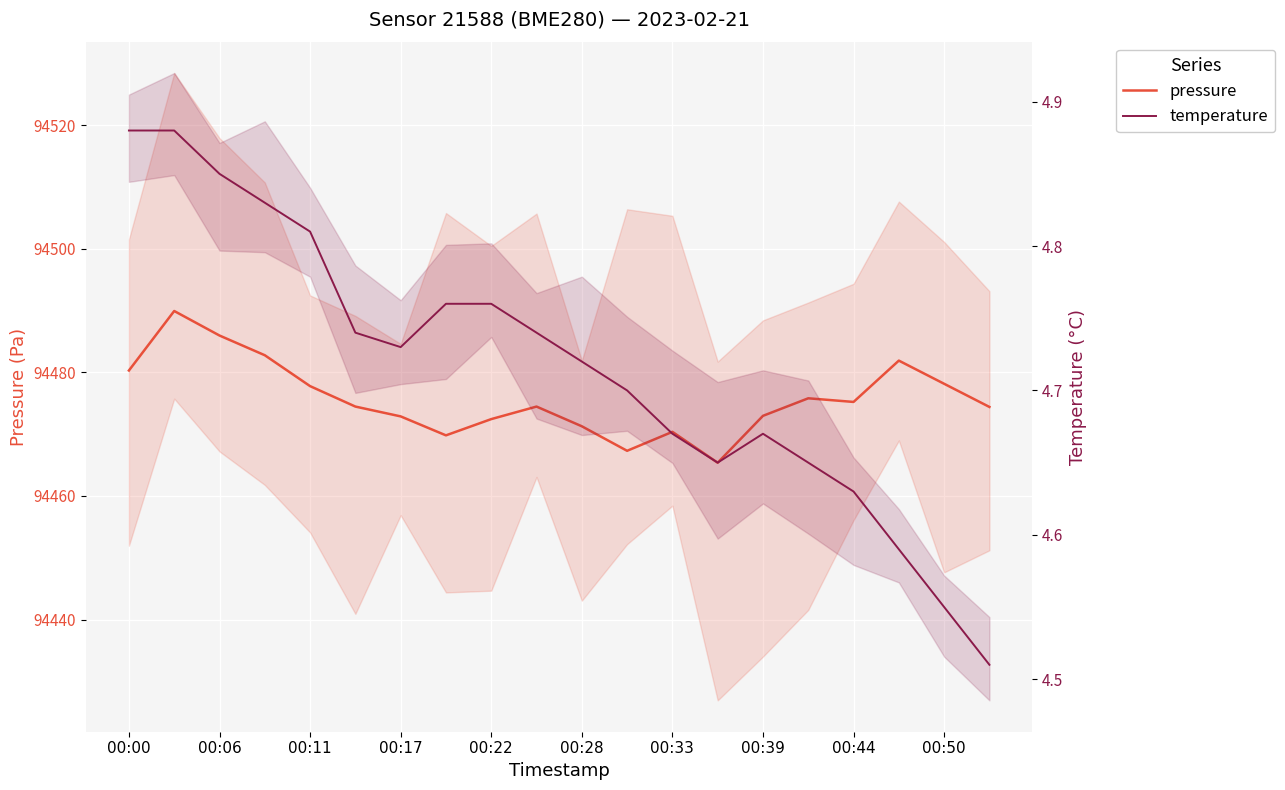

True or false: temperature and pressure intersect in this chart.

False